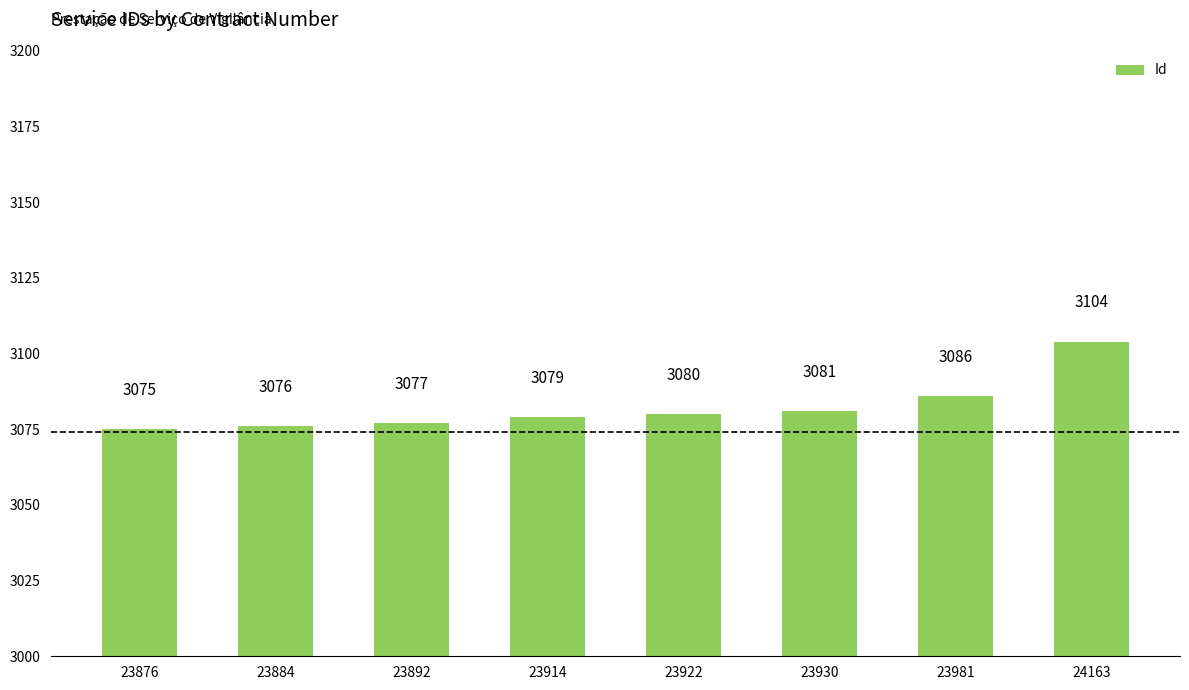

What value does the data have at 24163, to the nearest 5?

3105